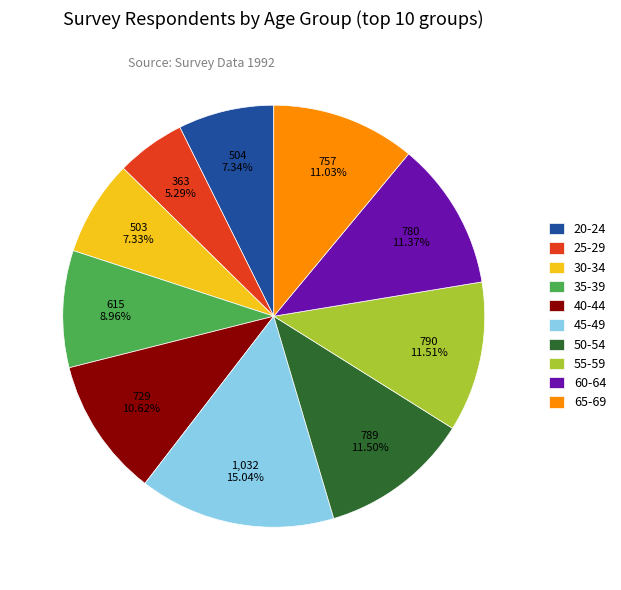

What is the largest slice in the pie chart?

45-49